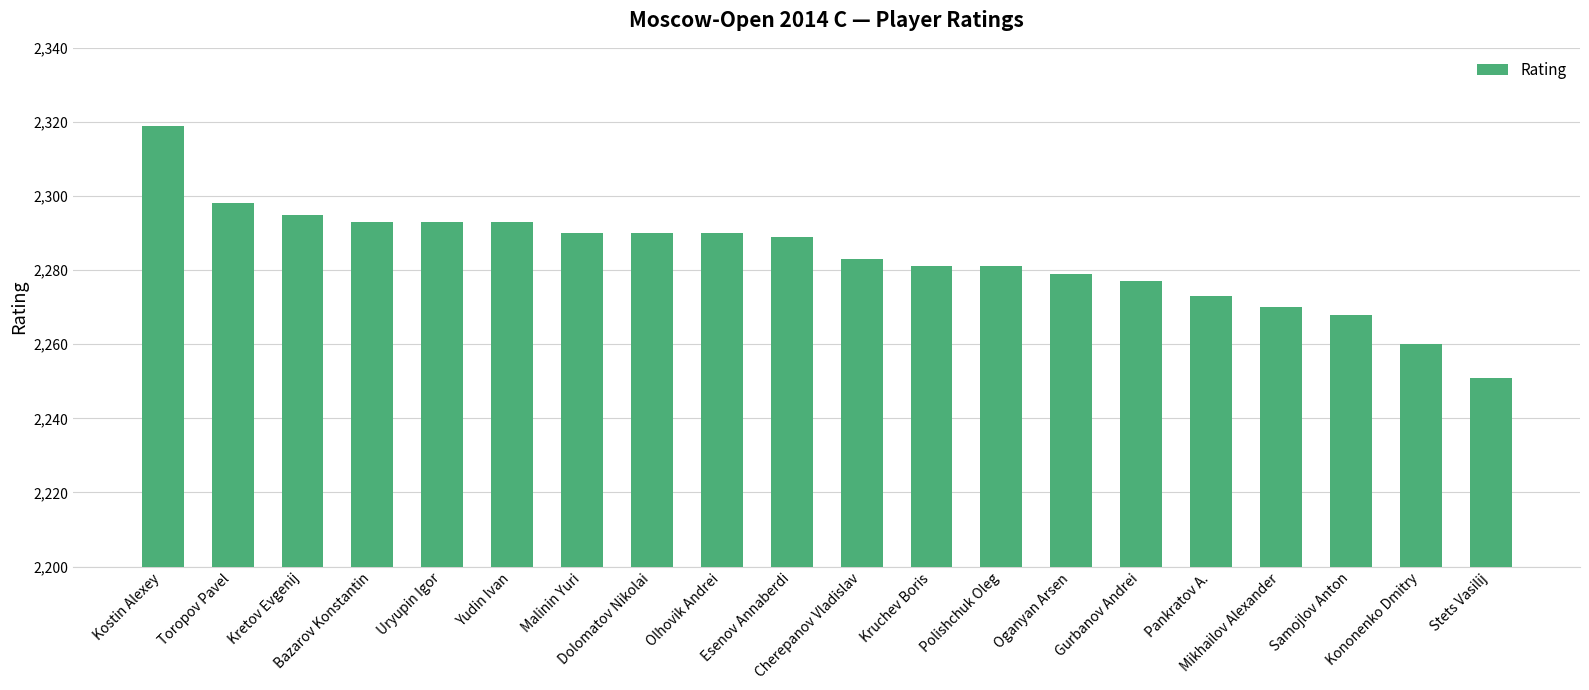

What is the difference between the maximum and minimum values?

68